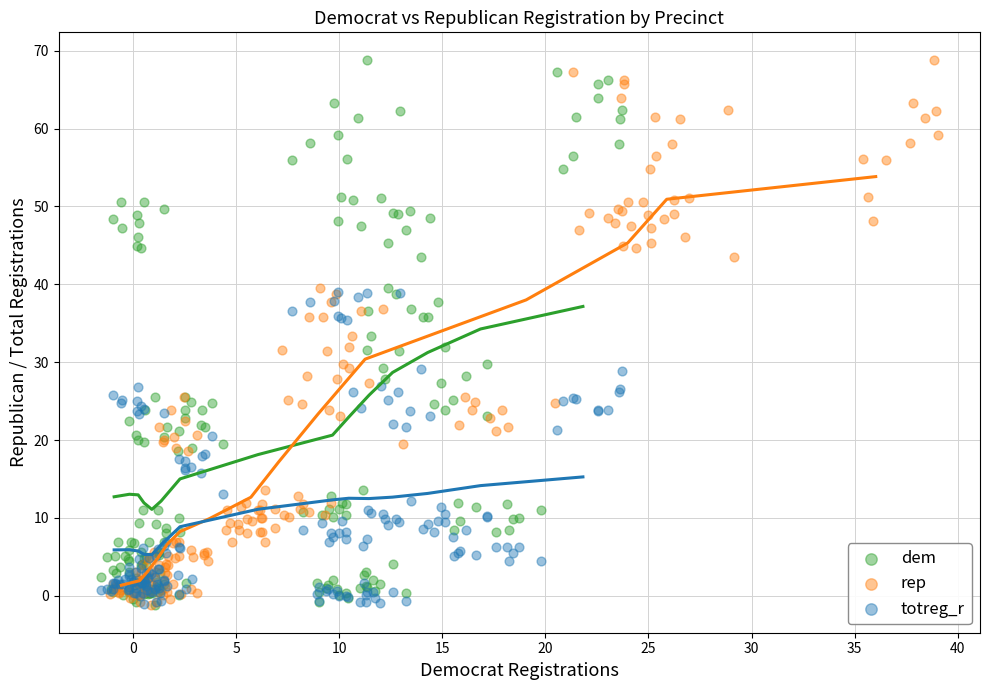

What are all the series names shown in the legend?

dem, rep, totreg_r